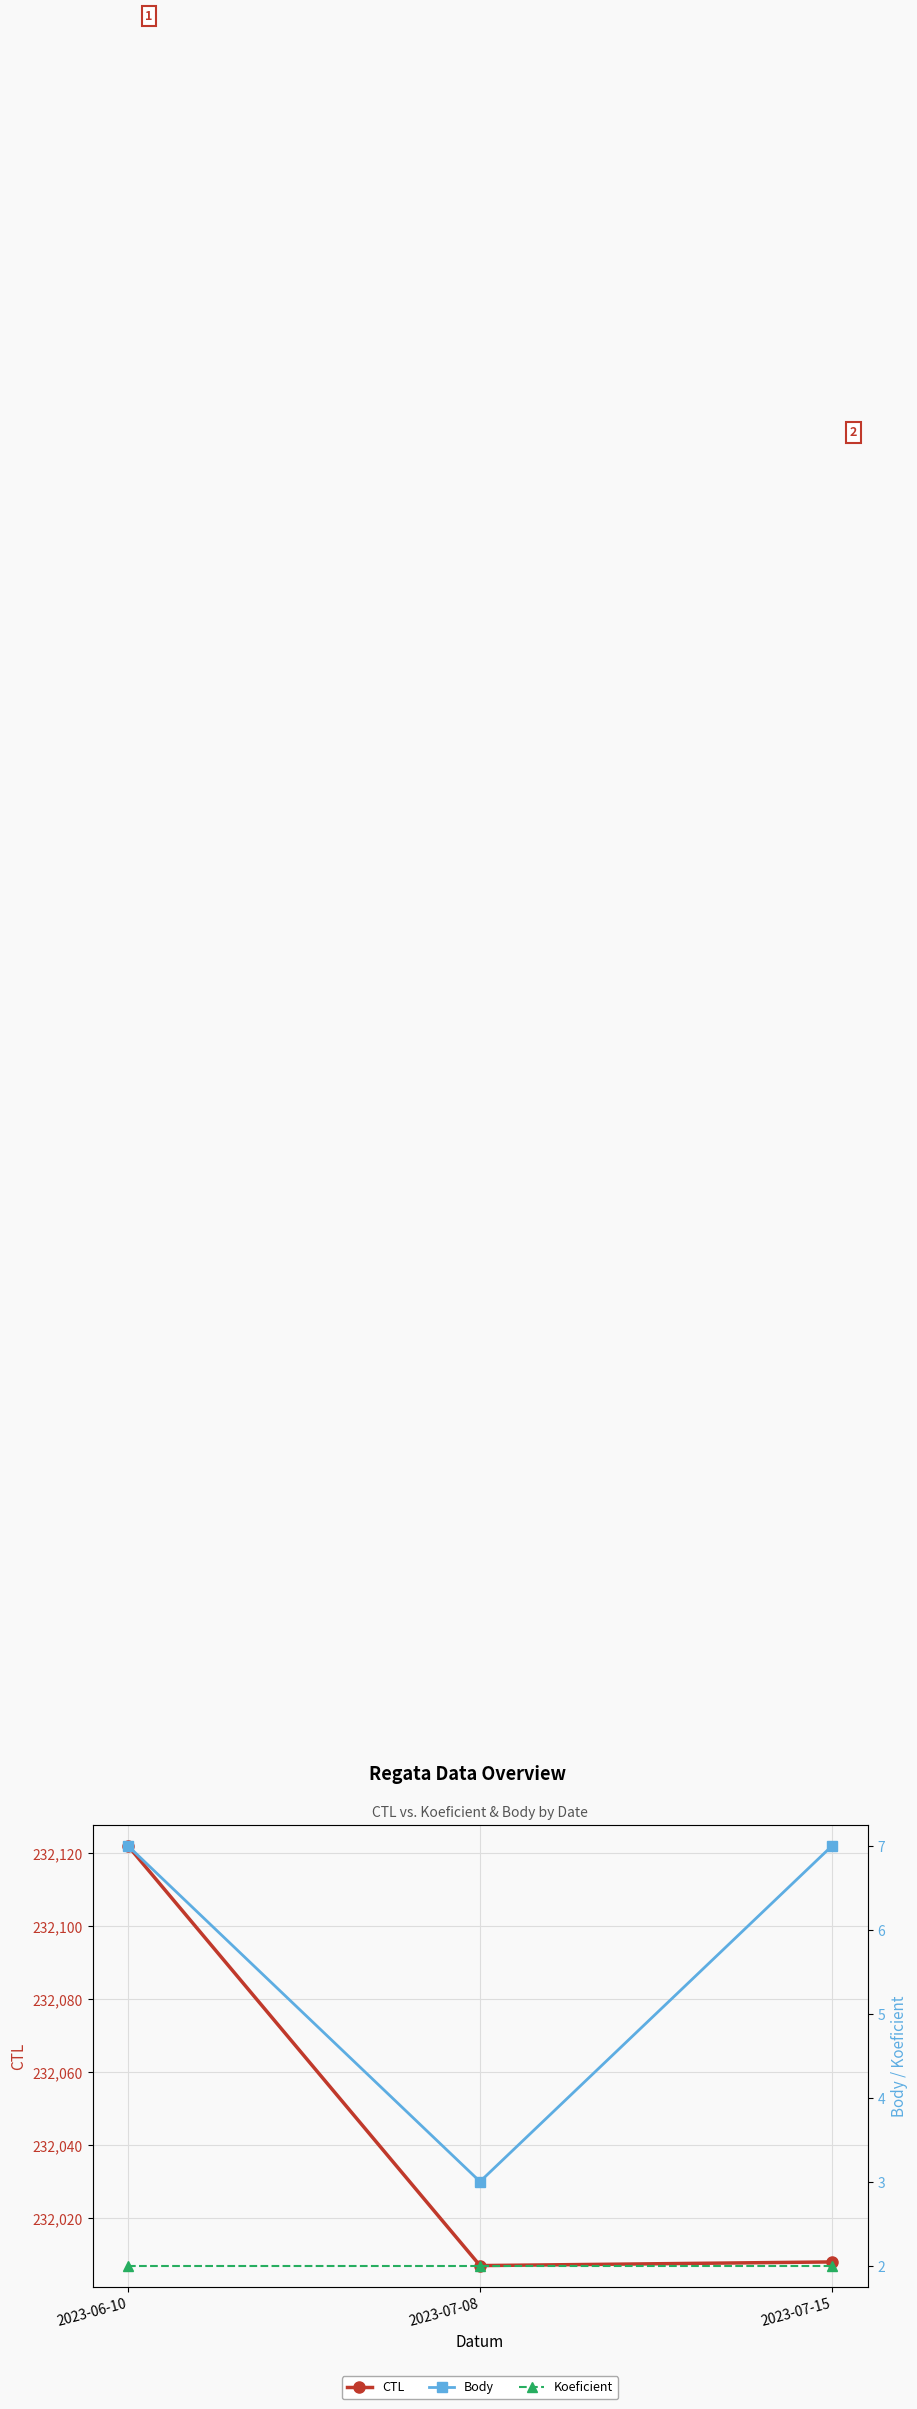

At which category is the sum across all series the highest?

2023-06-10